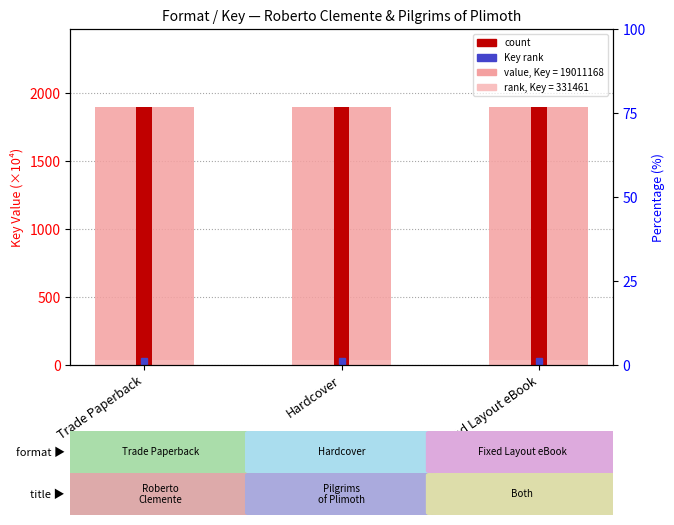

Rank the categories by Key (331461) value from lowest to highest.

Trade Paperback, Hardcover, Fixed Layout eBook